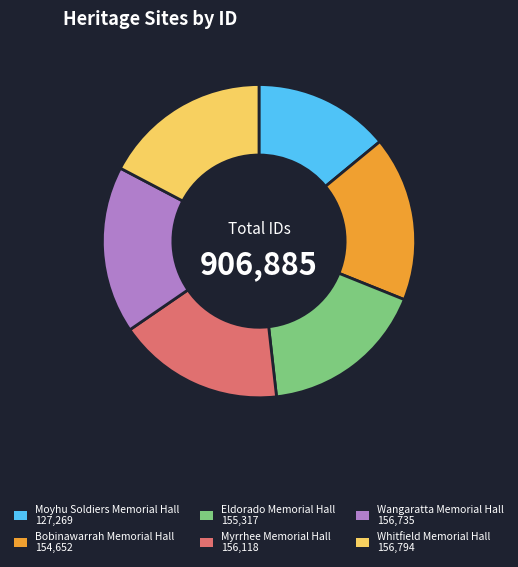

True or false: Whitfield Memorial Hall accounts for 7% of the total.

False